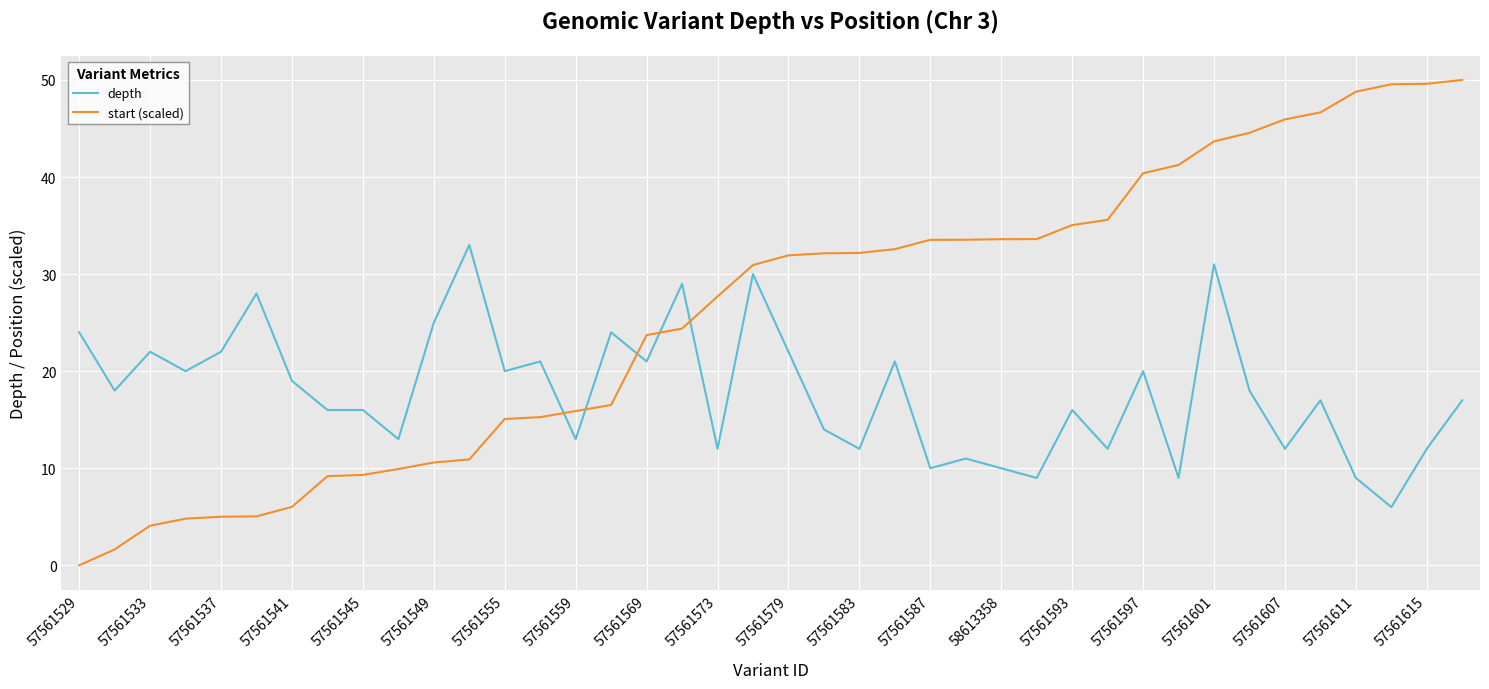

Which series has the widest spread of values?

start (scaled)